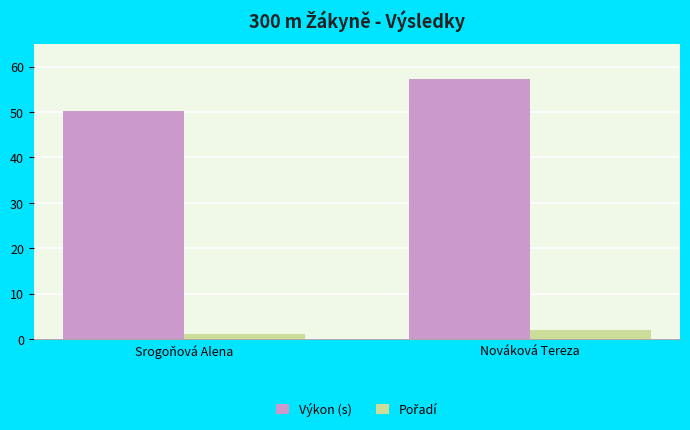

How many data points in Výkon (s) are less than 57?

1